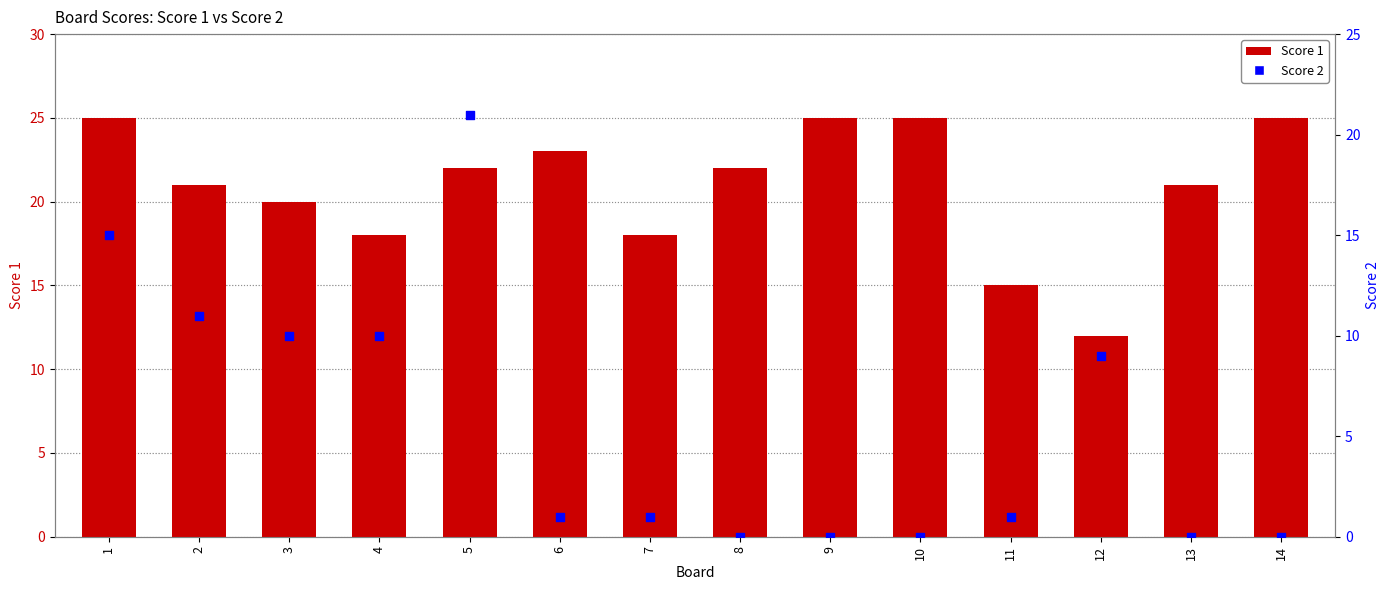

At which category is the sum across all series the highest?

5